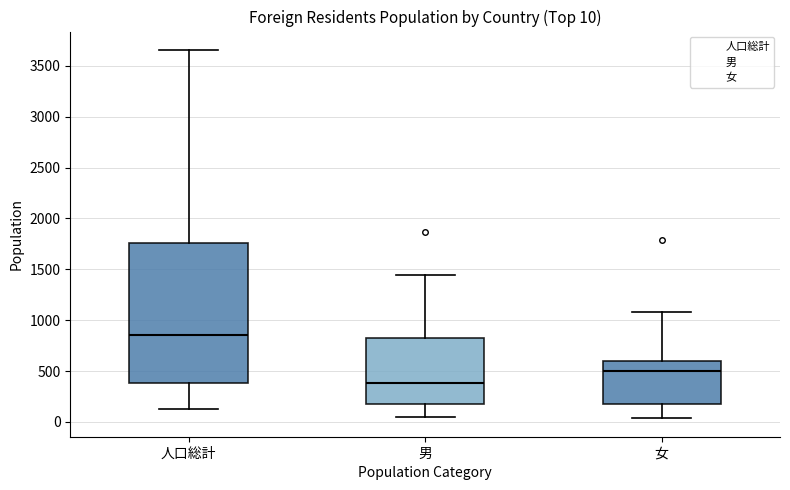

Which box is the tallest, from its lower edge to its upper edge?

人口総計